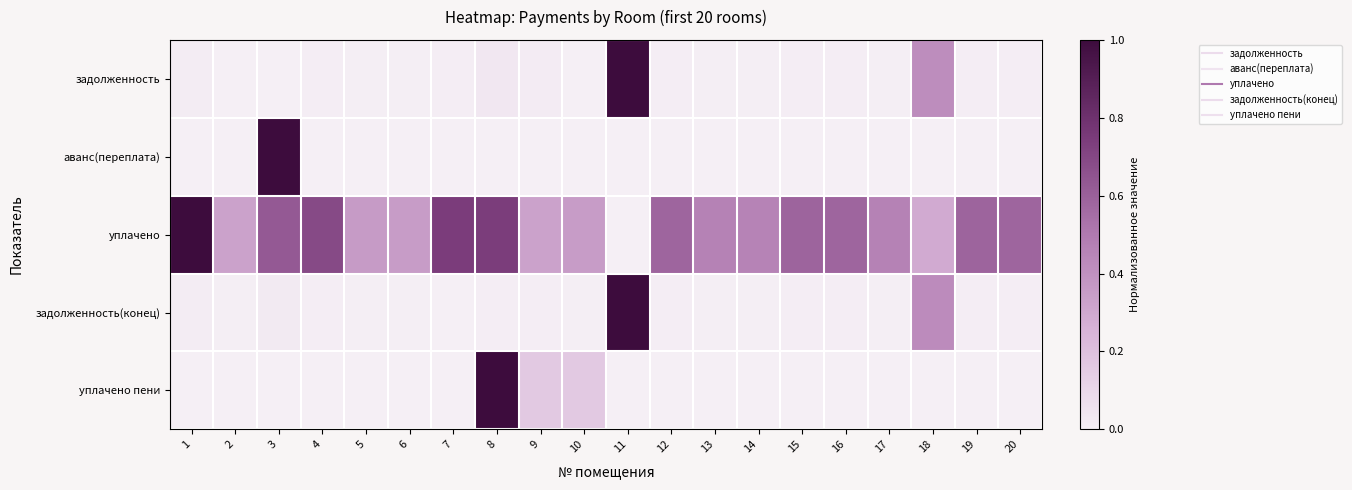

Which series has the largest total across all categories?

уплачено